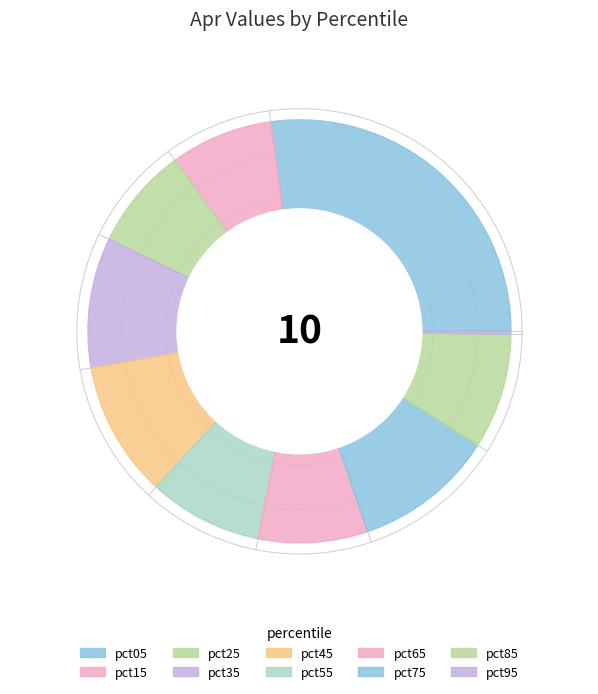

Is there a majority slice in this chart?

No